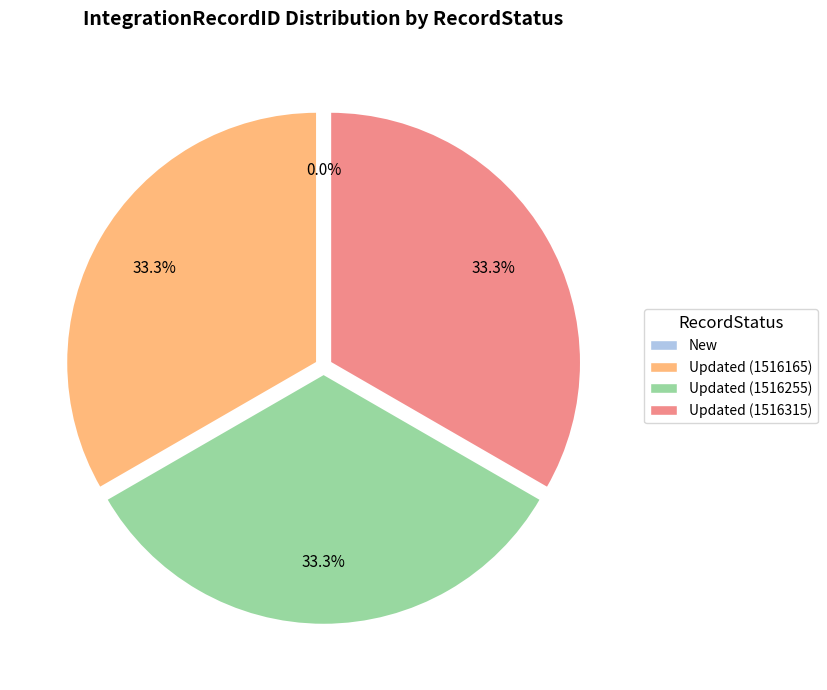

Approximately how many times larger is the value at Updated (1516255) compared to Updated (1516165)?

1.0